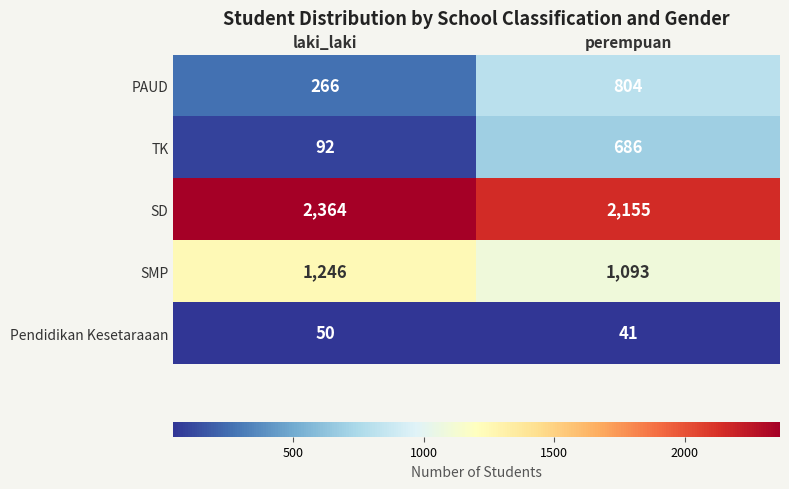

What is the smallest value displayed?

41